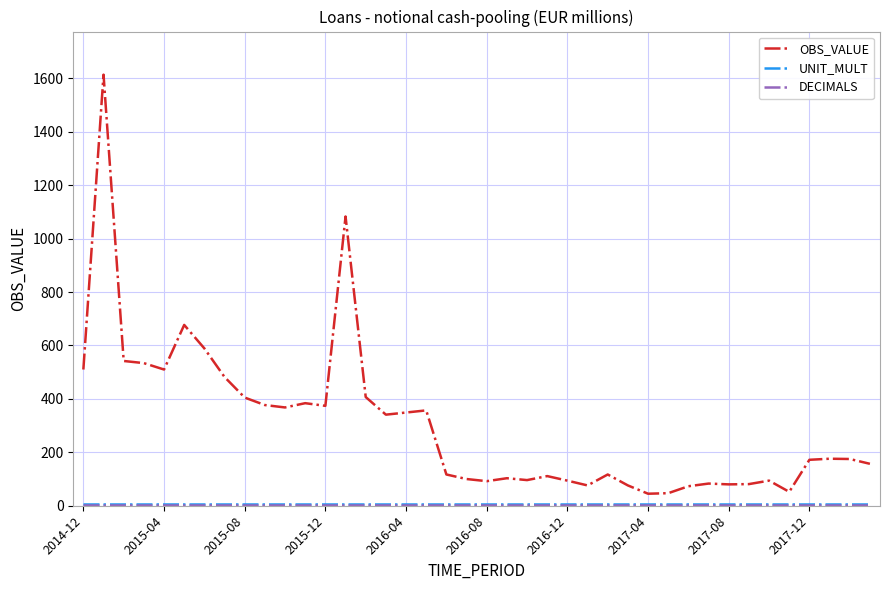

Which series has the largest total across all categories?

OBS_VALUE